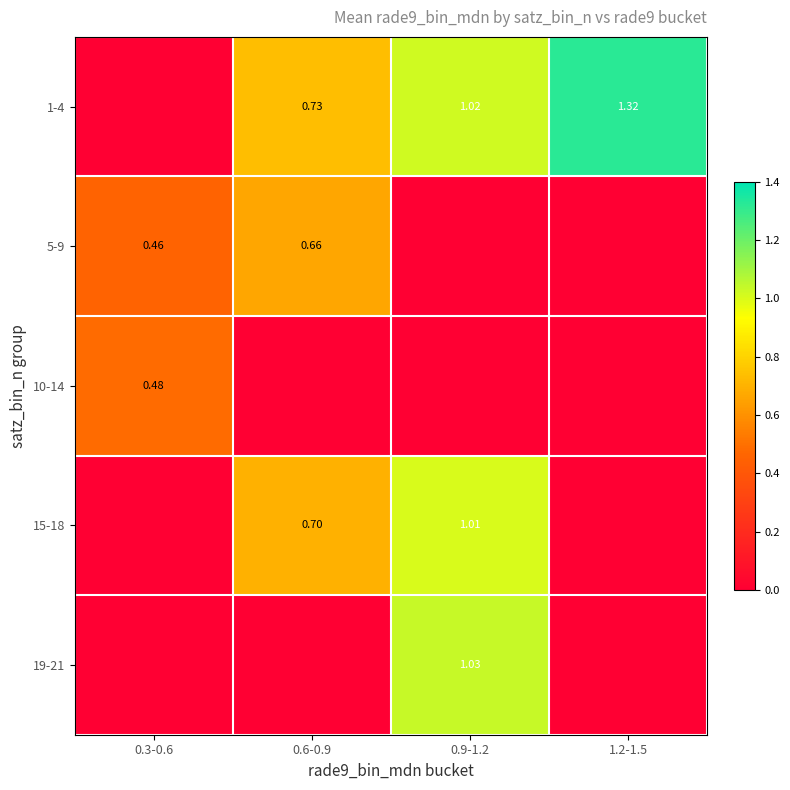

What is the spread (max minus min) of values at 1.2-1.5?

1.3